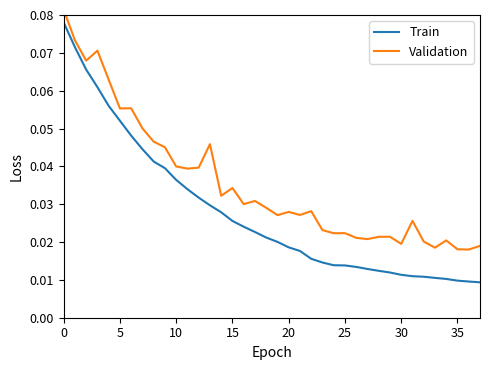

The value of Validation at 9 is 0.0. True or false?

True